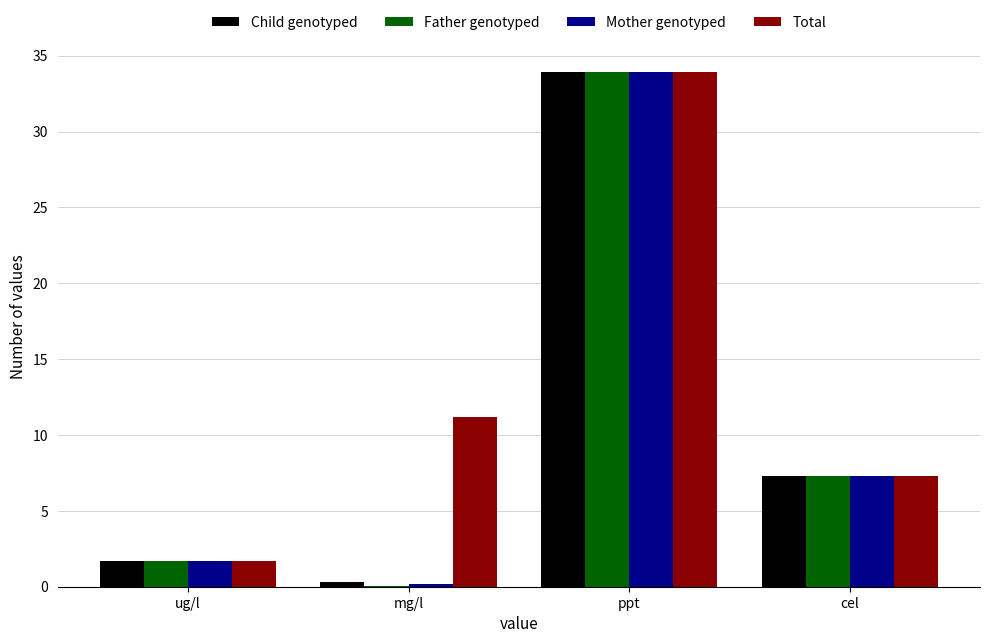

What is the sum of the Mother genotyped values at ppt and ug/l?

35.6